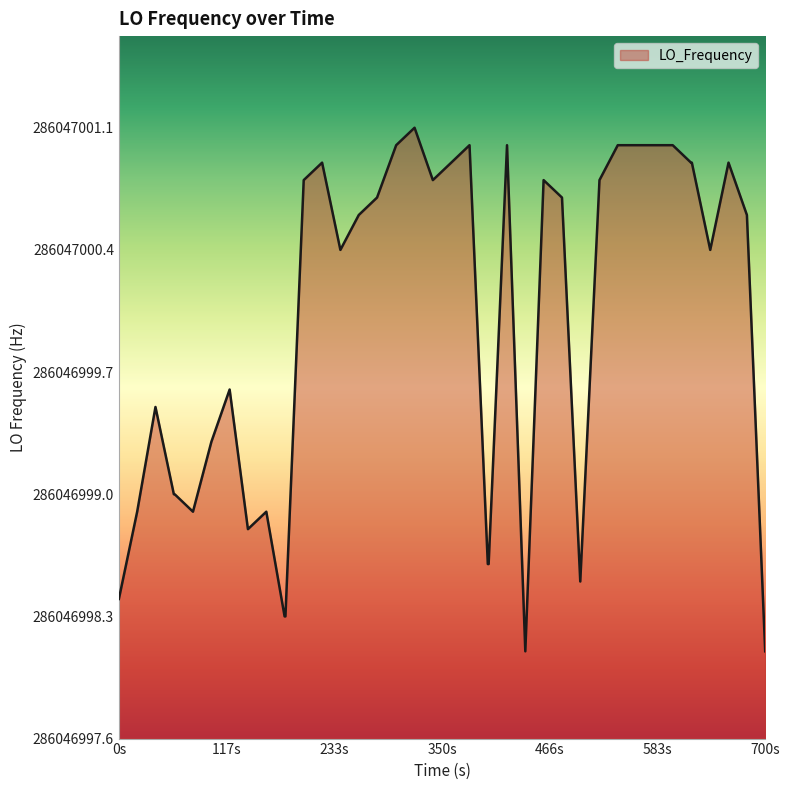

Is this an area chart (filled region under the line)?

Yes